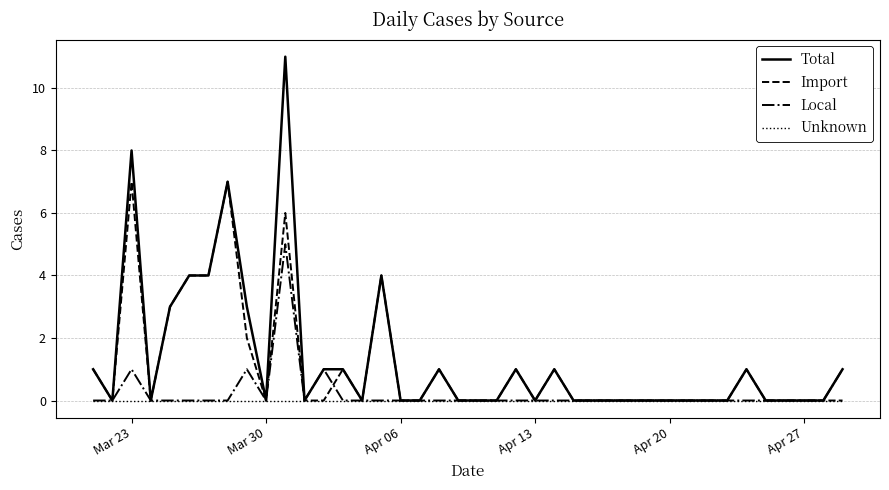

True or false: Local has more than 0 points higher than both neighbors.

True